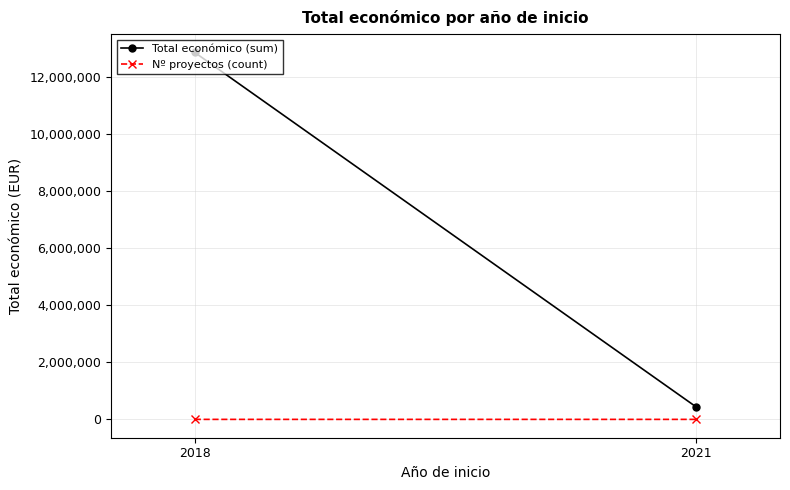

True or false: Total económico (sum) has a value of 12844162 at 2018.

True